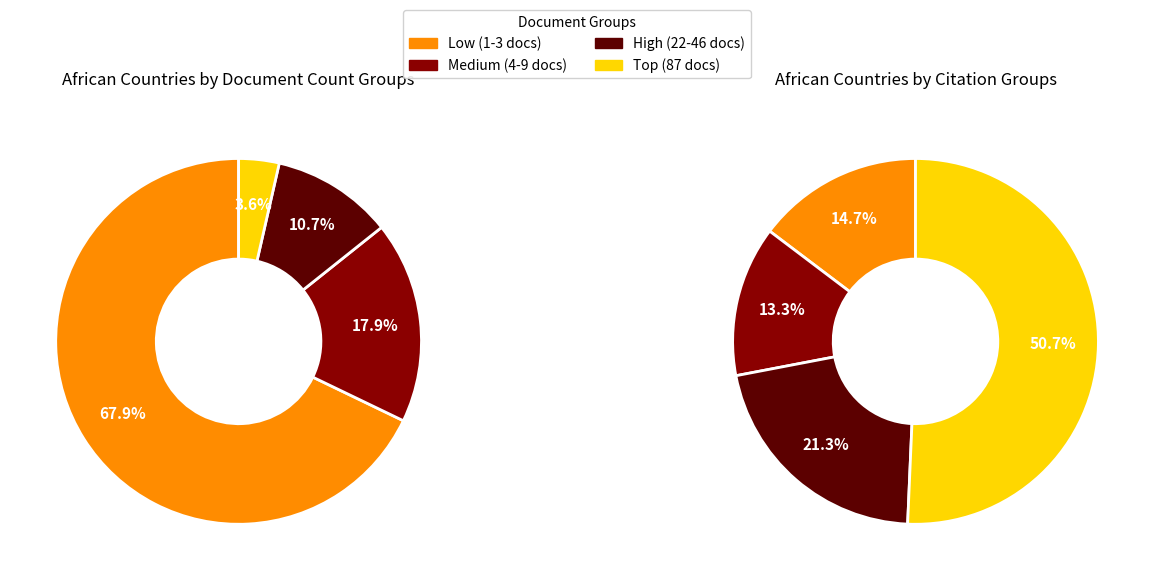

True or false: Botswana accounts for 16% of the total.

False